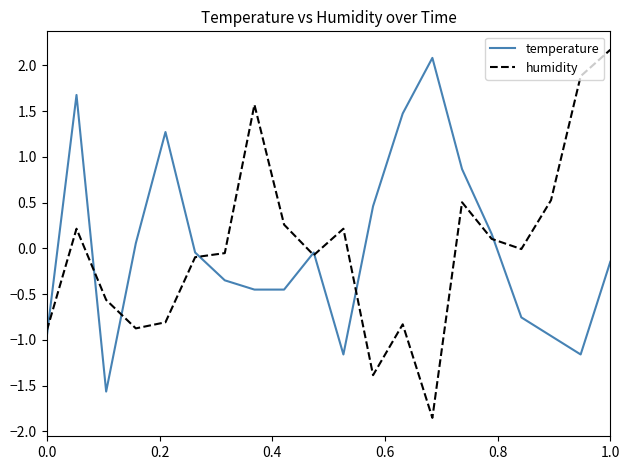

List the series in order of their peak value, lowest first.

temperature, humidity